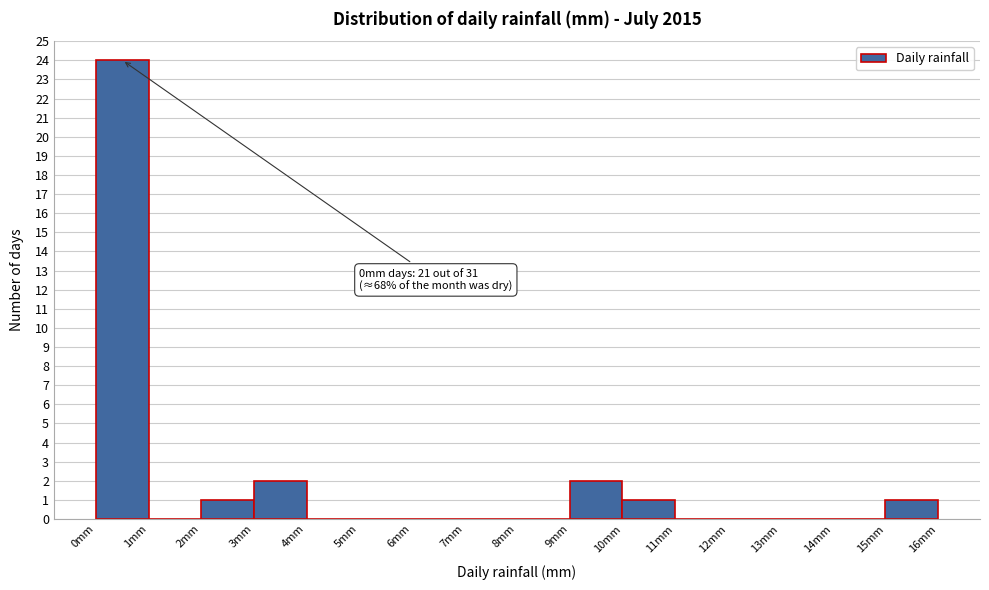

Over which range of the x-axis is the bar tallest?

0 to 1